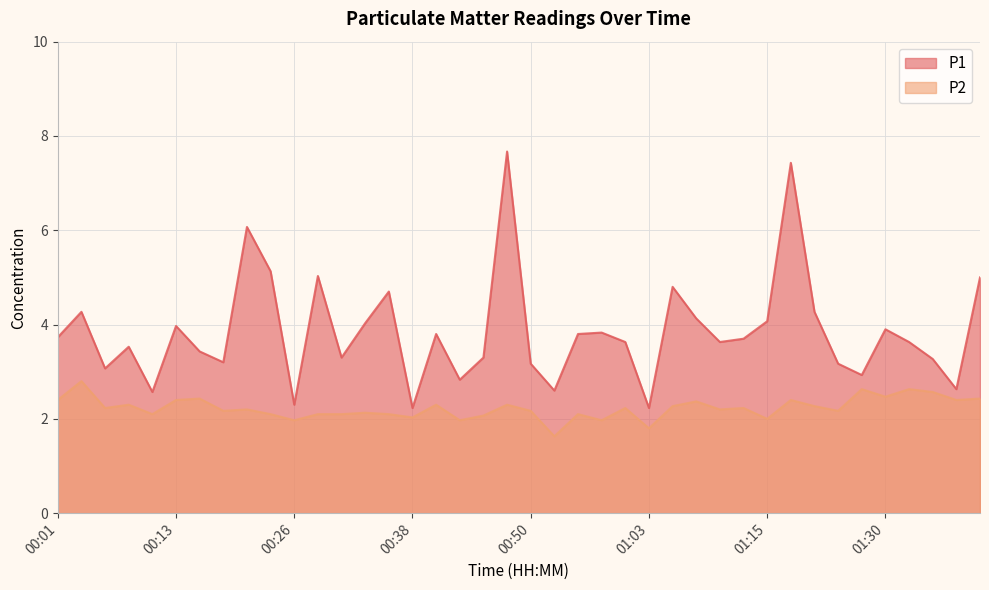

Reading left to right, list all the values displayed in this chart.

P1: 00:01=3.7	00:03=4.3	00:05=3.1	00:08=3.5	00:10=2.6	00:13=4.0	00:15=3.4	00:18=3.2	00:21=6.1	00:23=5.1	00:26=2.3	00:28=5.0	00:31=3.3	00:33=4.0	00:36=4.7	00:38=2.2	00:40=3.8	00:43=2.8	00:45=3.3	00:48=7.7	00:50=3.2	00:53=2.6	00:55=3.8	00:58=3.8	01:00=3.6	01:03=2.2	01:05=4.8	01:07=4.1	01:10=3.6	01:12=3.7	01:15=4.1	01:17=7.4	01:22=4.3	01:25=3.2	01:27=2.9	01:30=3.9	01:32=3.6	01:34=3.3	01:37=2.6	01:39=5.0
P2: 00:01=2.4	00:03=2.8	00:05=2.2	00:08=2.3	00:10=2.1	00:13=2.4	00:15=2.4	00:18=2.2	00:21=2.2	00:23=2.1	00:26=2.0	00:28=2.1	00:31=2.1	00:33=2.1	00:36=2.1	00:38=2.0	00:40=2.3	00:43=2.0	00:45=2.1	00:48=2.3	00:50=2.2	00:53=1.6	00:55=2.1	00:58=2.0	01:00=2.2	01:03=1.8	01:05=2.3	01:07=2.4	01:10=2.2	01:12=2.2	01:15=2.0	01:17=2.4	01:22=2.3	01:25=2.2	01:27=2.6	01:30=2.5	01:32=2.6	01:34=2.6	01:37=2.4	01:39=2.4